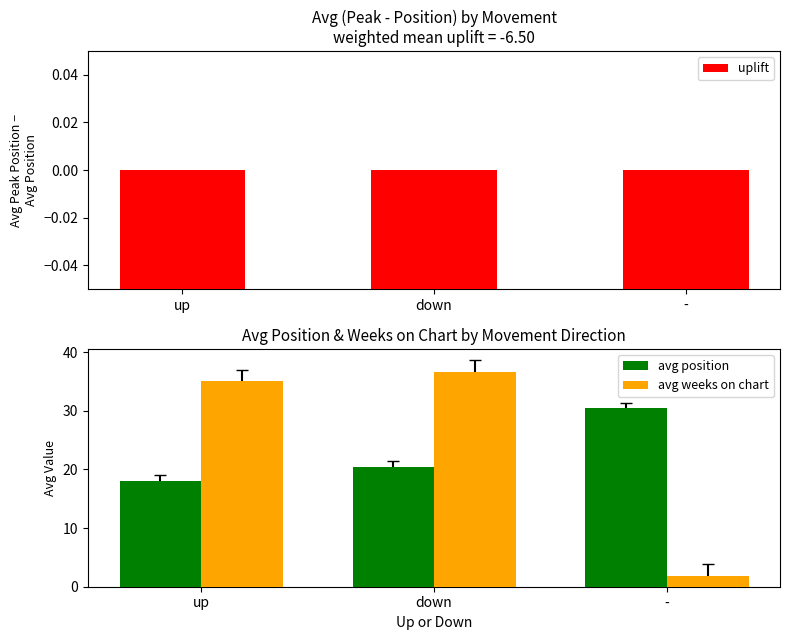

Between up and -, which is larger?

-